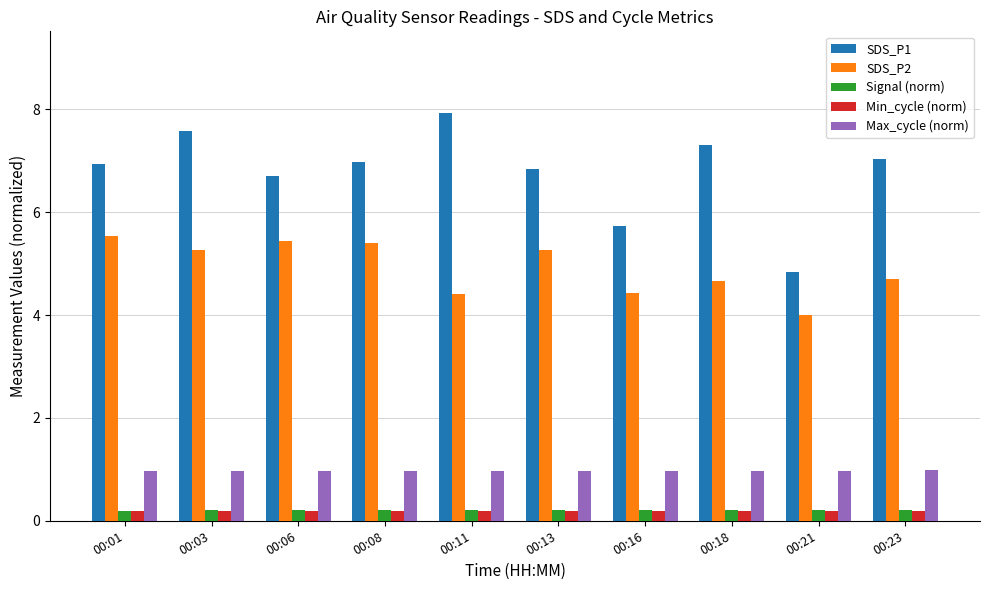

True or false: SDS_P2 has a value of 2.5 at 00:13.

False